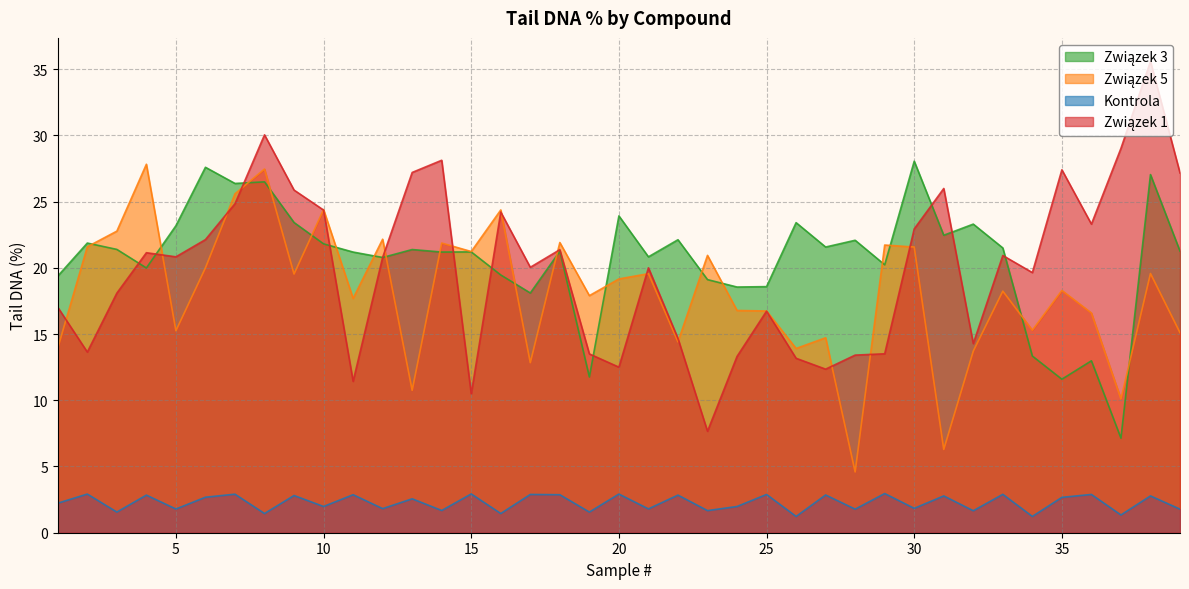

At which label is Kontrola closest to 2?

10